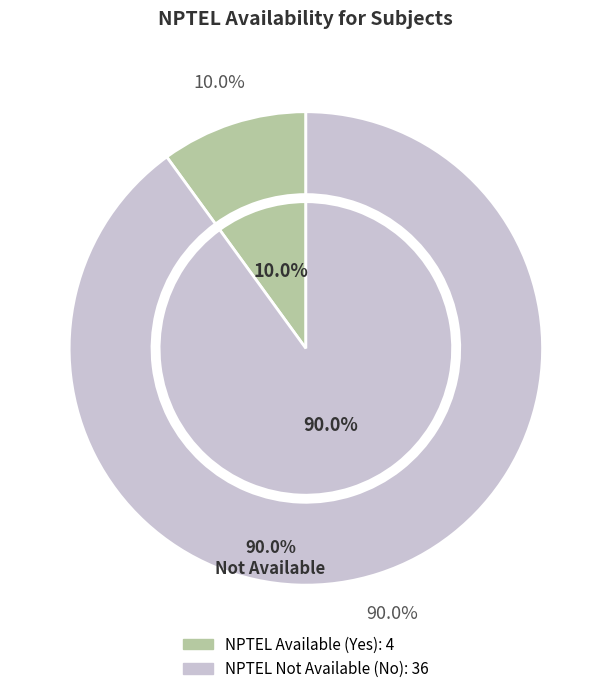

Is it true that NPTEL Available (Yes) is 15% of the pie?

False